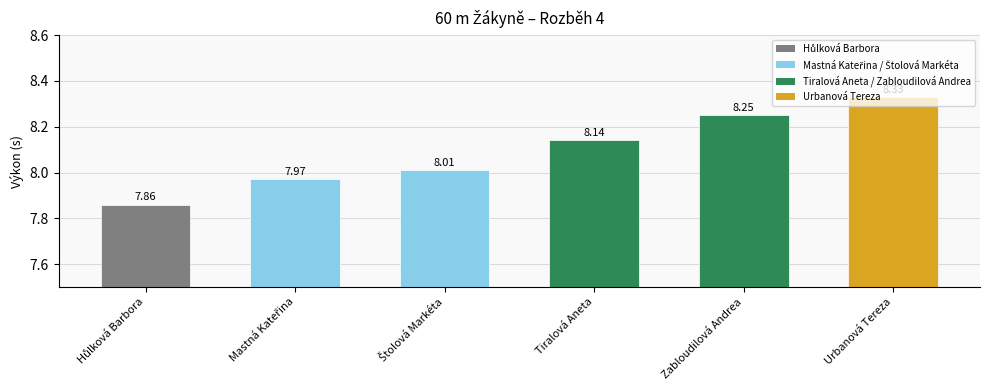

What is the label of the 3rd bar from the left?

Štolová Markéta